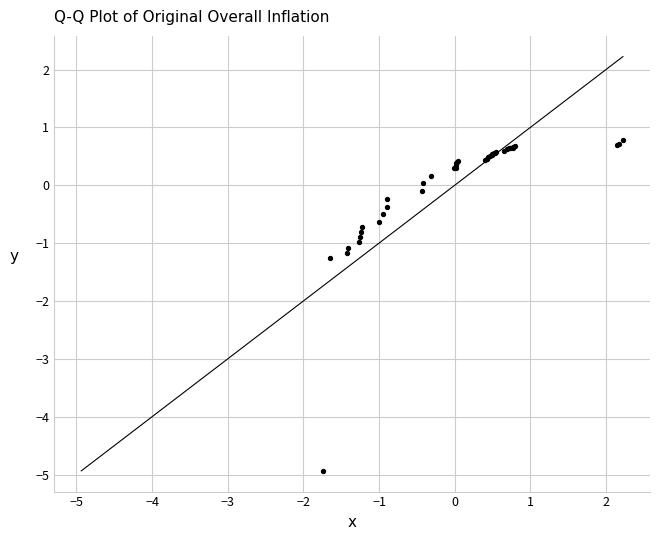

What Y value in the scatter plot is closest to -2?

-1.3